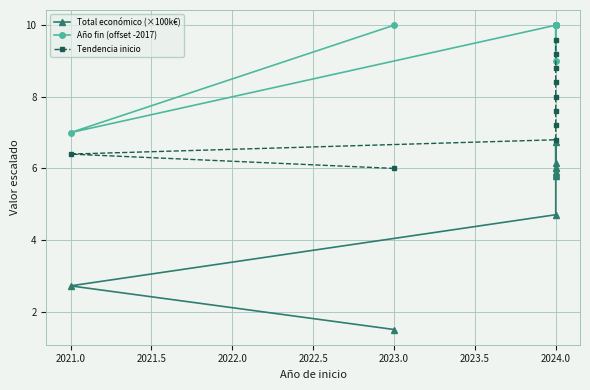

True or false: Total económico (×100k€) and Tendencia inicio intersect in this chart.

False